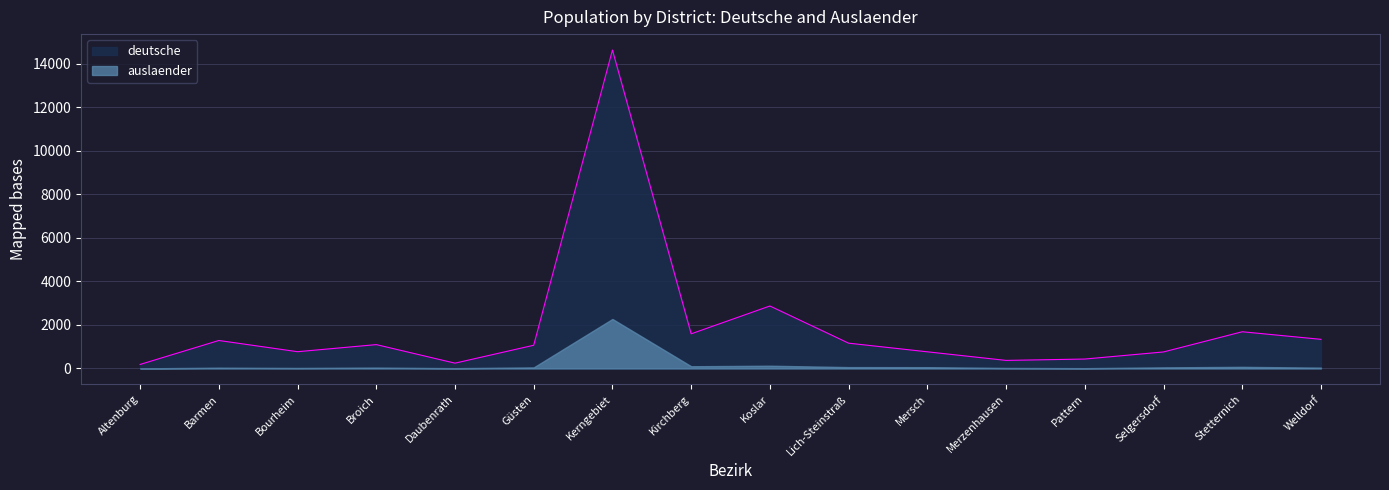

Where is the data nearest to the value 7403?

Koslar